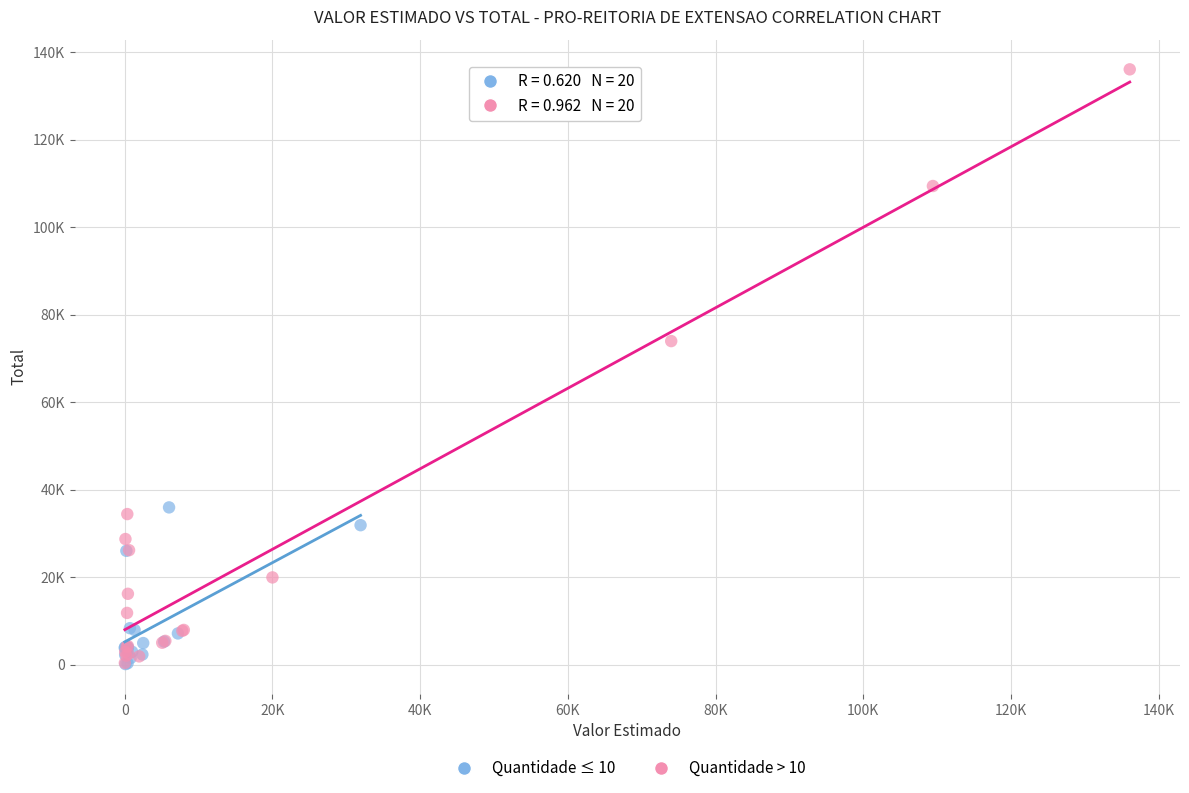

Which series reaches the maximum Y coordinate?

Quantidade > 10